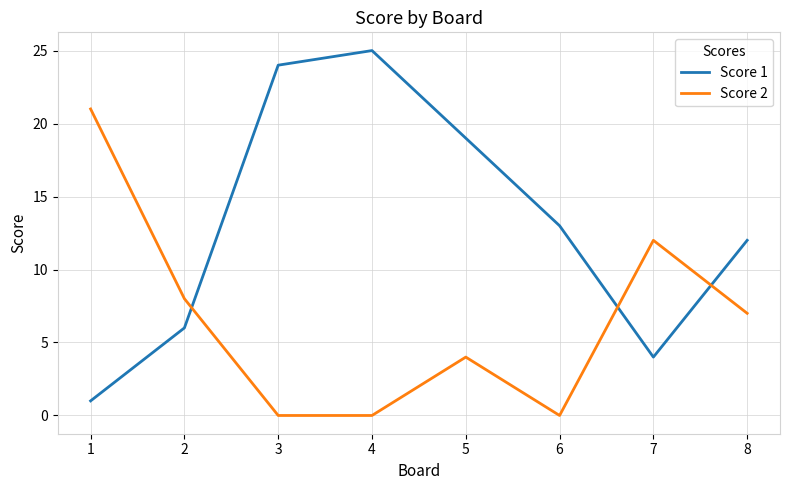

How many series are shown in this chart?

2